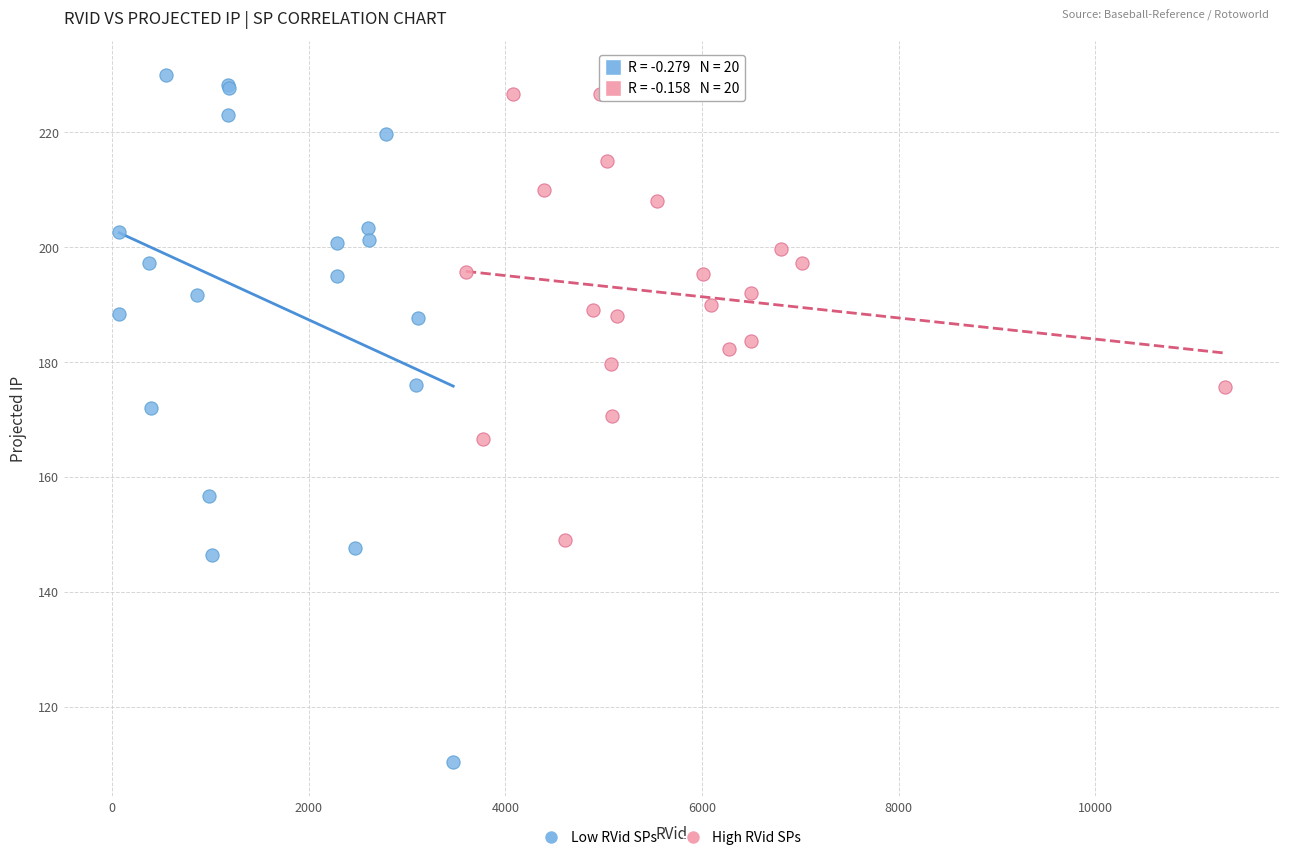

Which series reaches the maximum Y coordinate?

Low RVid SPs